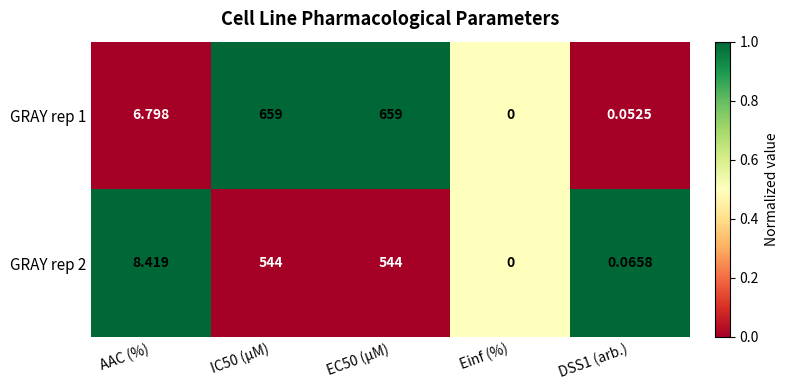

Where is GRAY rep 2 nearest to the value 272?

AAC (%)